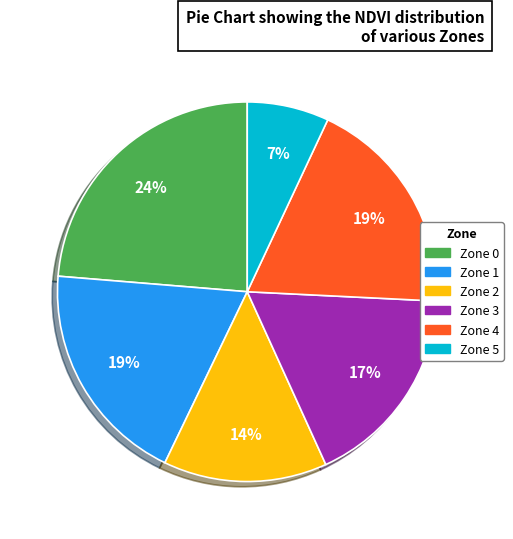

How many segments does this pie chart have?

6